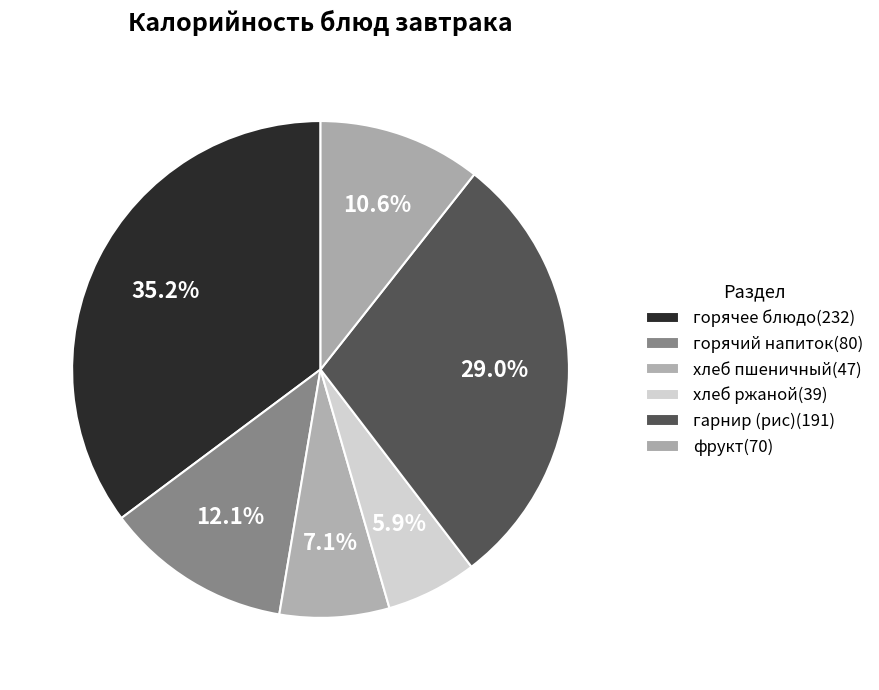

Which slice is the largest?

горячее блюдо